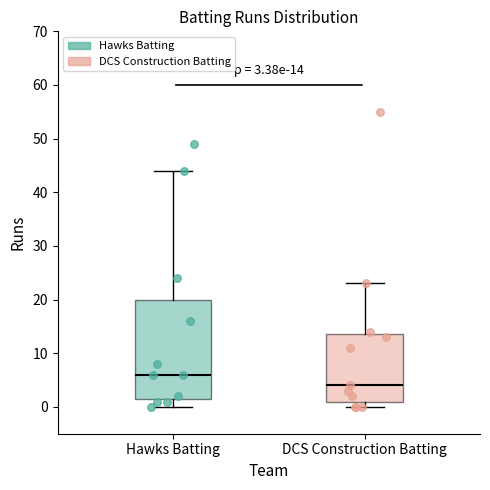

Which box has the highest median line?

Hawks Batting